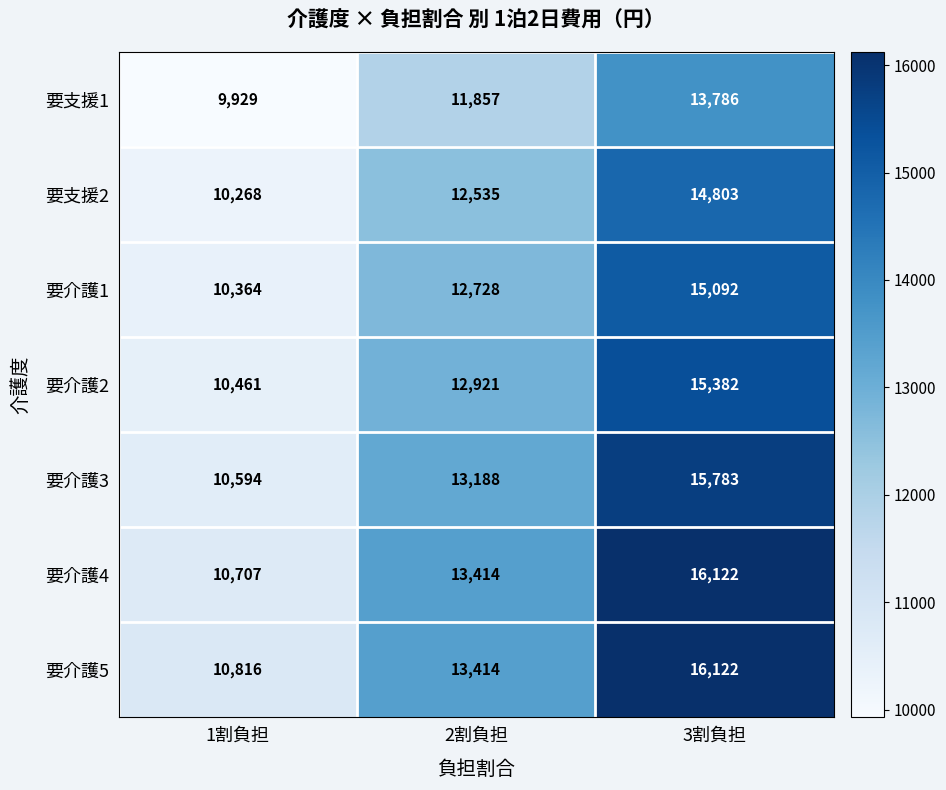

Count the 要支援2 values in the range 10268 to 14803.

3